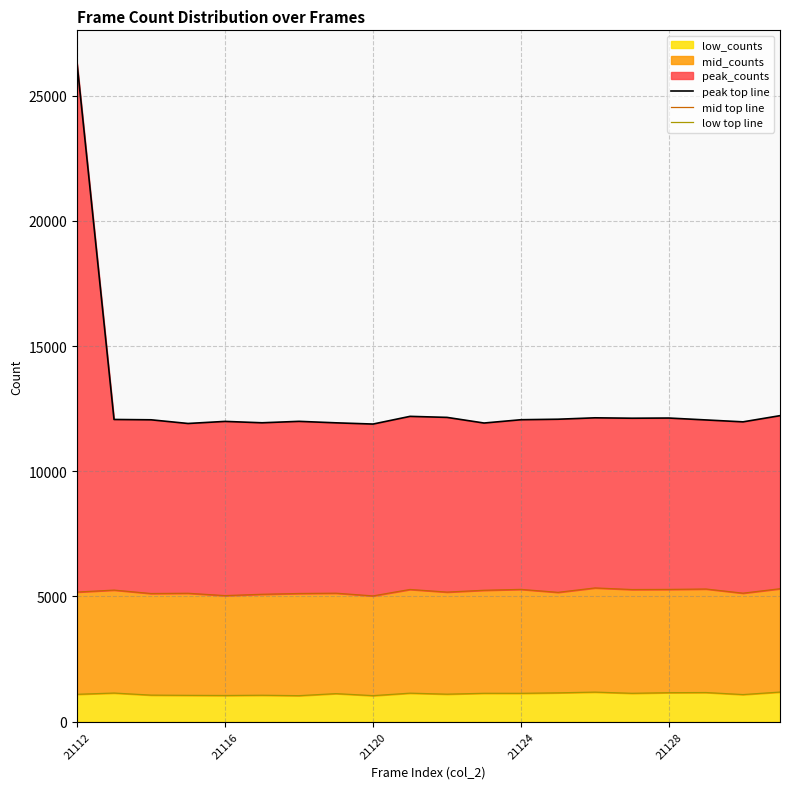

What is the lowest value of the low_counts series?

1040